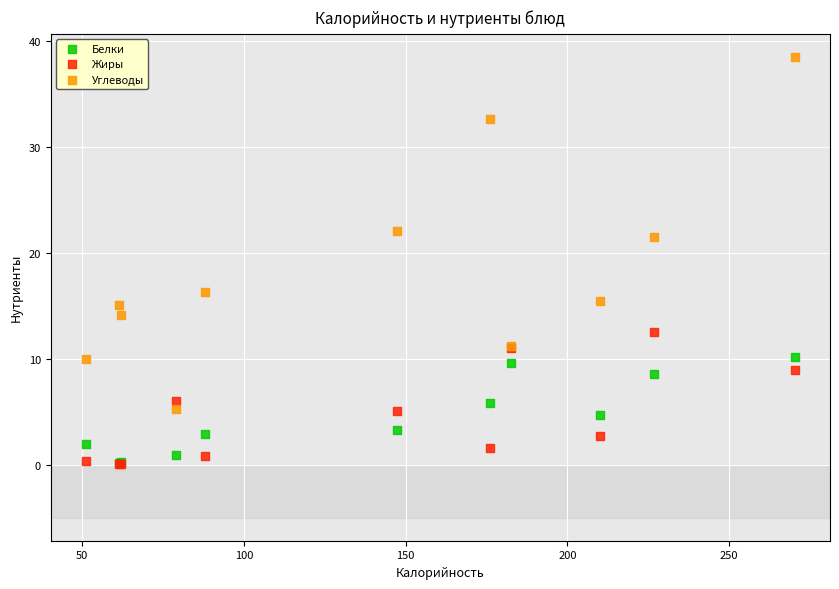

In the Углеводы series, what Y value is closest to 21?

21.5